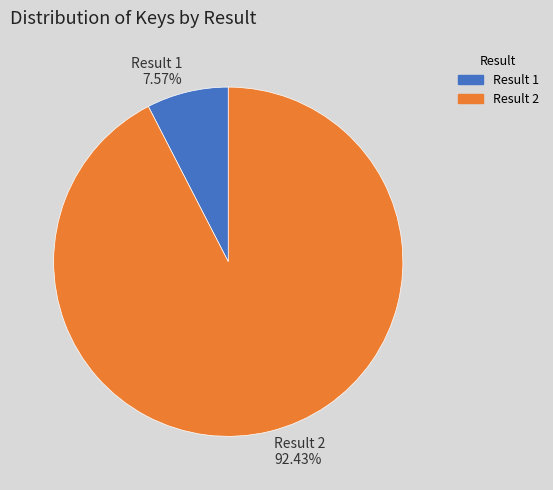

To the nearest percent, what is the average slice percentage?

50%